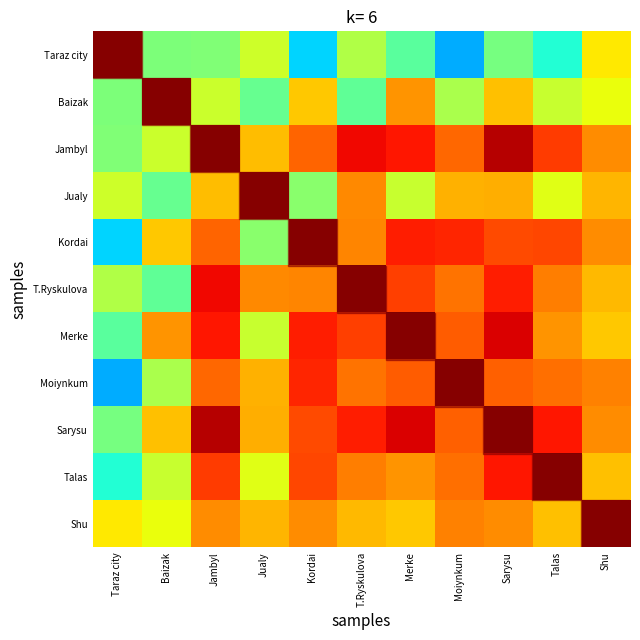

Reading right to left, list all the values displayed in this chart.

Taraz city: Shu=0.7	Talas=0.4	Sarysu=0.5	Moiynkum=0.3	Merke=0.5	T.Ryskulova=0.6	Kordai=0.3	Jualy=0.6	Jambyl=0.5	Baizak=0.5	Taraz city=1.0
Baizak: Shu=0.6	Talas=0.6	Sarysu=0.7	Moiynkum=0.6	Merke=0.8	T.Ryskulova=0.5	Kordai=0.7	Jualy=0.5	Jambyl=0.6	Baizak=1.0	Taraz city=0.5
Jambyl: Shu=0.8	Talas=0.8	Sarysu=1.0	Moiynkum=0.8	Merke=0.9	T.Ryskulova=0.9	Kordai=0.8	Jualy=0.7	Jambyl=1.0	Baizak=0.6	Taraz city=0.5
Jualy: Shu=0.7	Talas=0.6	Sarysu=0.7	Moiynkum=0.7	Merke=0.6	T.Ryskulova=0.8	Kordai=0.5	Jualy=1.0	Jambyl=0.7	Baizak=0.5	Taraz city=0.6
Kordai: Shu=0.8	Talas=0.8	Sarysu=0.8	Moiynkum=0.9	Merke=0.9	T.Ryskulova=0.8	Kordai=1.0	Jualy=0.5	Jambyl=0.8	Baizak=0.7	Taraz city=0.3
T.Ryskulova: Shu=0.7	Talas=0.8	Sarysu=0.9	Moiynkum=0.8	Merke=0.8	T.Ryskulova=1.0	Kordai=0.8	Jualy=0.8	Jambyl=0.9	Baizak=0.5	Taraz city=0.6
Merke: Shu=0.7	Talas=0.8	Sarysu=0.9	Moiynkum=0.8	Merke=1.0	T.Ryskulova=0.8	Kordai=0.9	Jualy=0.6	Jambyl=0.9	Baizak=0.8	Taraz city=0.5
Moiynkum: Shu=0.8	Talas=0.8	Sarysu=0.8	Moiynkum=1.0	Merke=0.8	T.Ryskulova=0.8	Kordai=0.9	Jualy=0.7	Jambyl=0.8	Baizak=0.6	Taraz city=0.3
Sarysu: Shu=0.8	Talas=0.9	Sarysu=1.0	Moiynkum=0.8	Merke=0.9	T.Ryskulova=0.9	Kordai=0.8	Jualy=0.7	Jambyl=1.0	Baizak=0.7	Taraz city=0.5
Talas: Shu=0.7	Talas=1.0	Sarysu=0.9	Moiynkum=0.8	Merke=0.8	T.Ryskulova=0.8	Kordai=0.8	Jualy=0.6	Jambyl=0.8	Baizak=0.6	Taraz city=0.4
Shu: Shu=1.0	Talas=0.7	Sarysu=0.8	Moiynkum=0.8	Merke=0.7	T.Ryskulova=0.7	Kordai=0.8	Jualy=0.7	Jambyl=0.8	Baizak=0.6	Taraz city=0.7